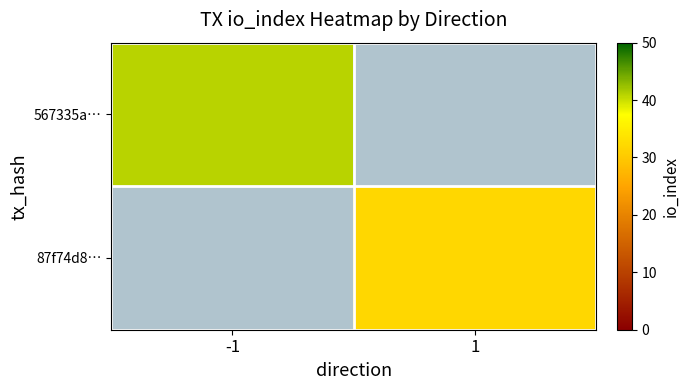

What is the greatest value displayed?

41.0